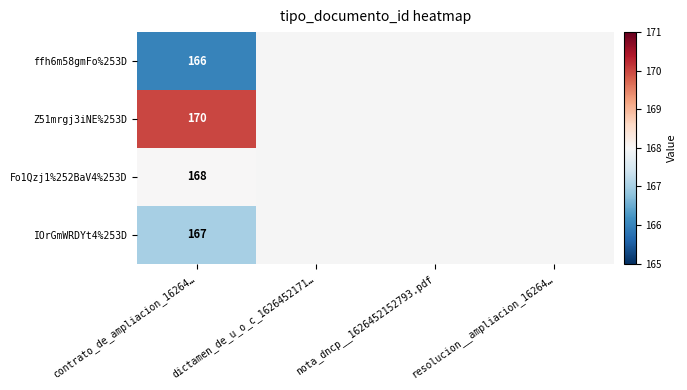

Is it true that Fo1Qzj1%252BaV4%253D equals 168 at contrato_de_ampliacion_16264…?

True